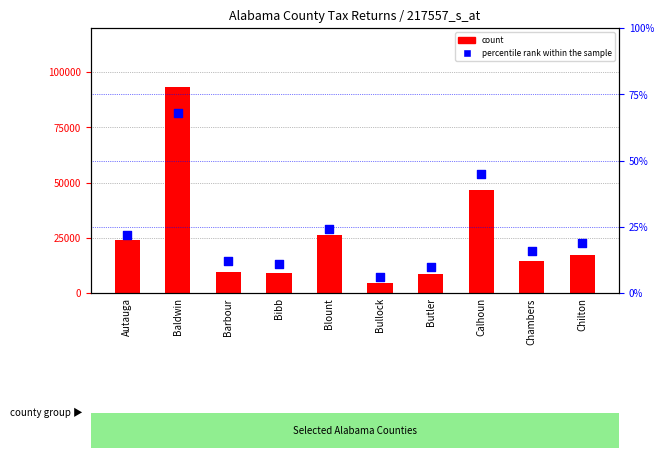

Which series reaches the minimum Y coordinate?

percentile rank within the sample